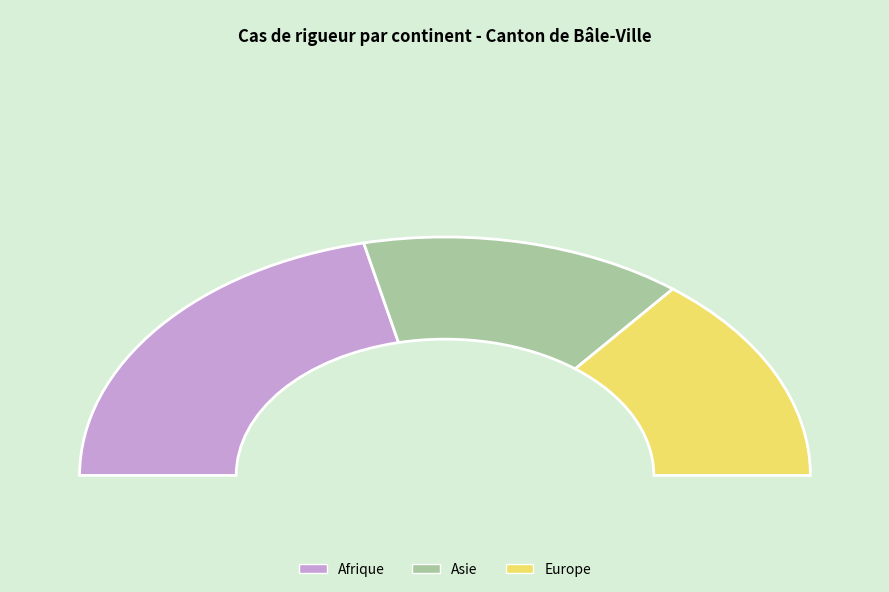

Combined, do Europe and Afrique account for over 50%?

Yes